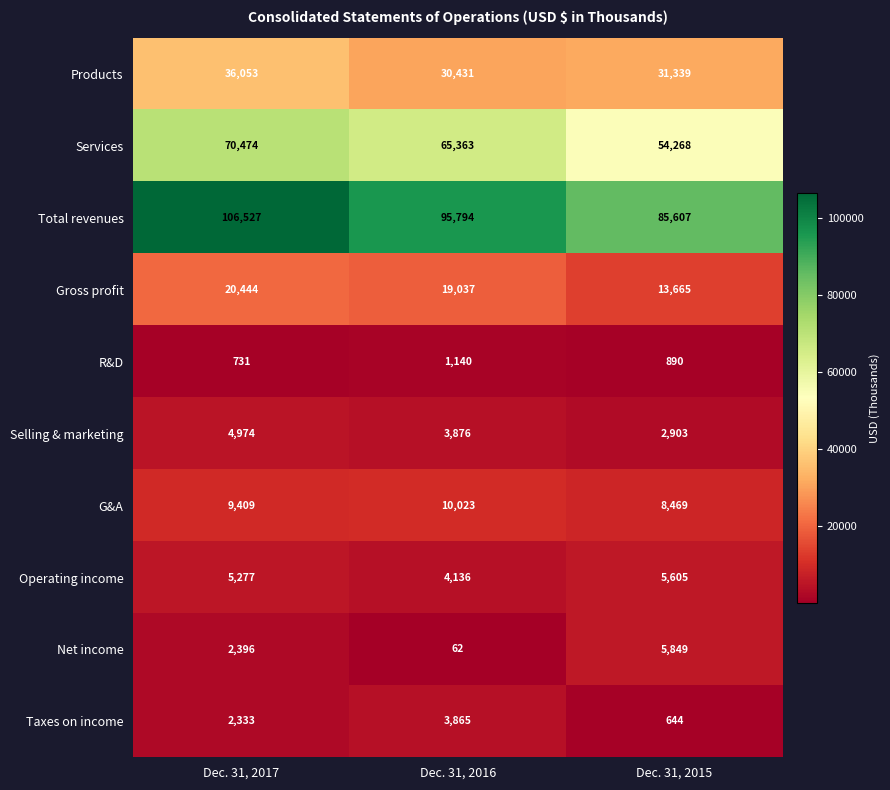

Where is Net income nearest to the value 2955?

Dec. 31, 2017